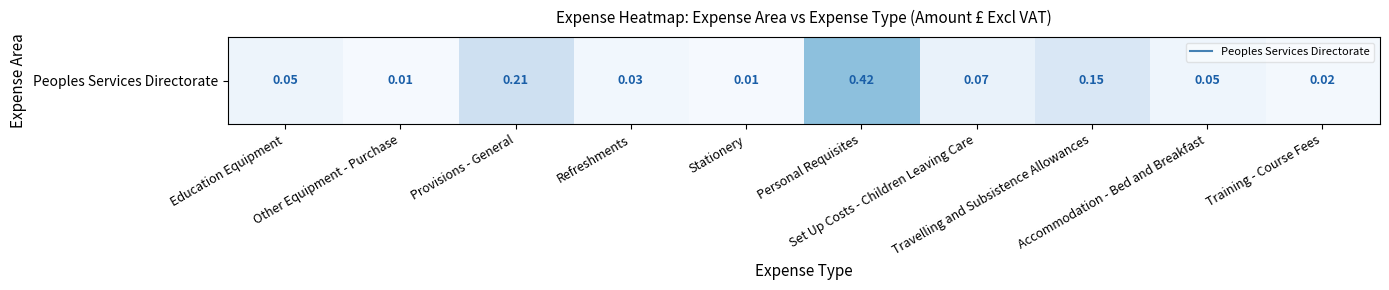

The chart shows a value of 0.1 at Travelling and Subsistence Allowances. True or false?

False